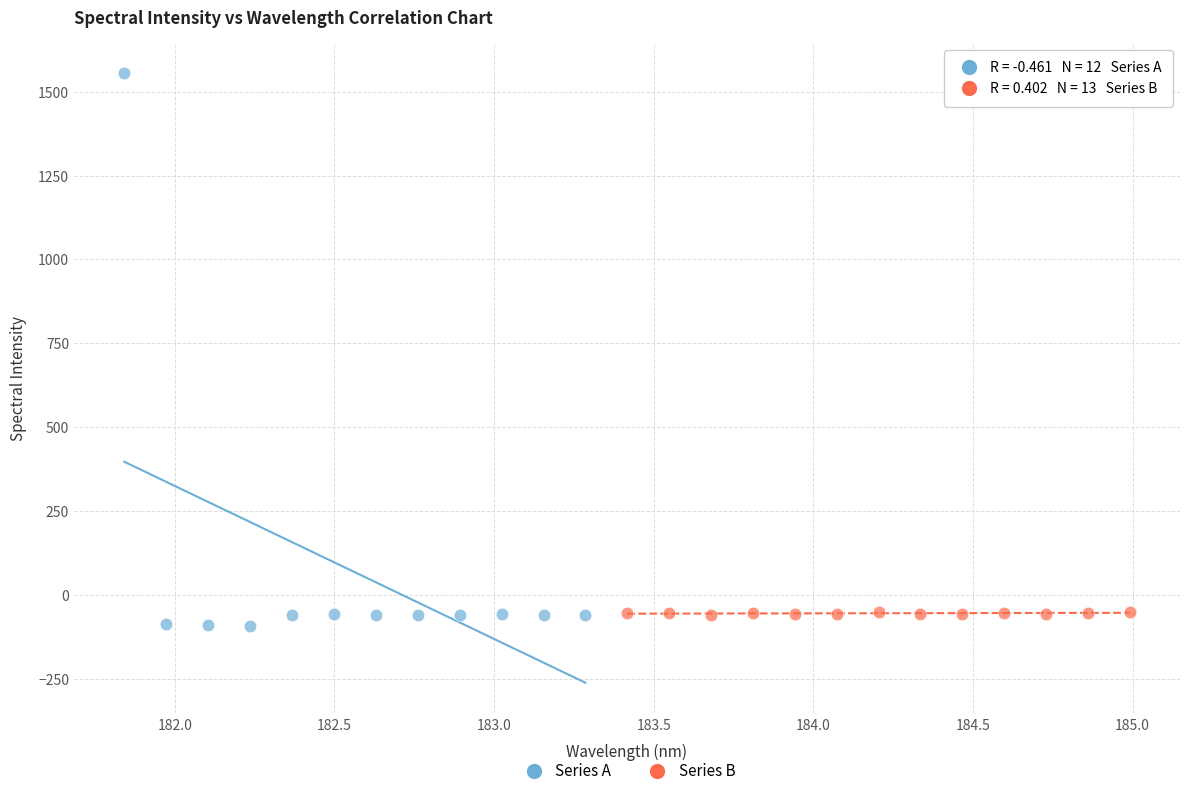

Which series contains the highest Y value?

Series A